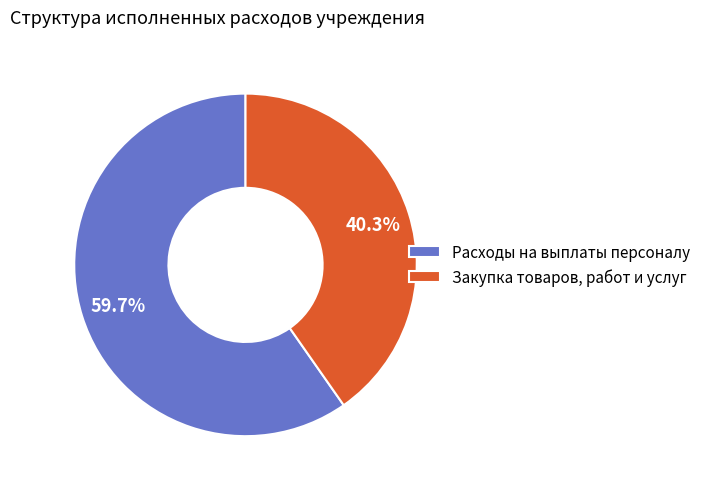

To the nearest percent, what is the combined percentage of Расходы на выплаты персоналу and Закупка товаров, работ и услуг?

100%